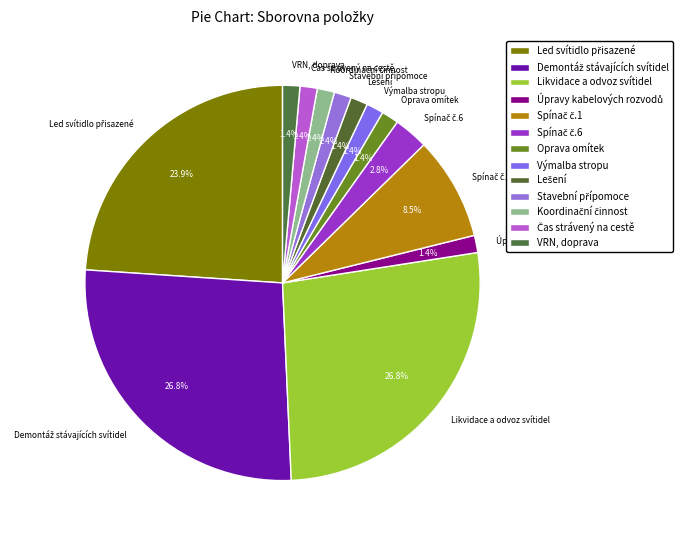

Is there a majority slice in this chart?

No